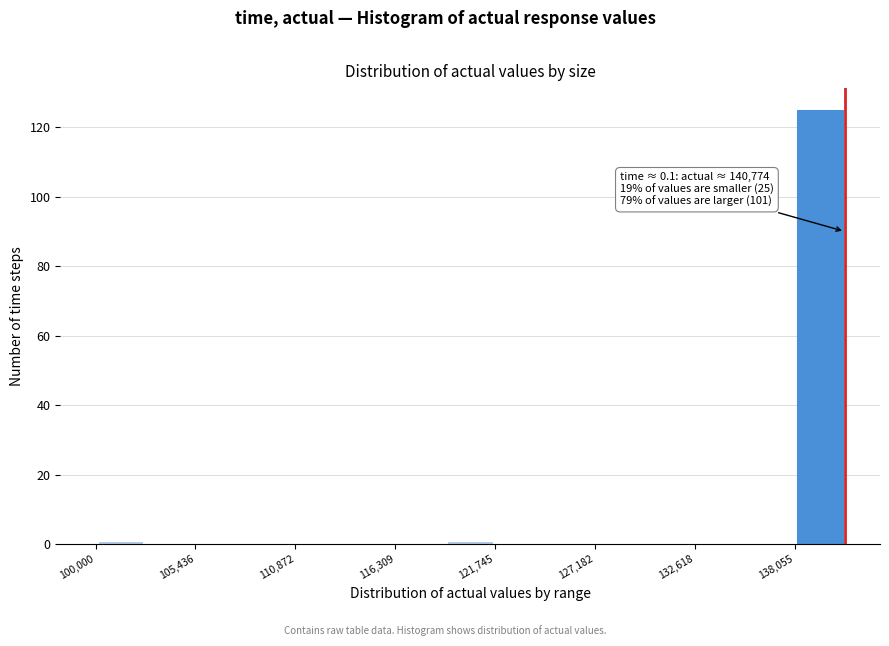

Around what value on the x-axis is the tallest bar? Give the approximate position of its centre, as read against the axis.

139000